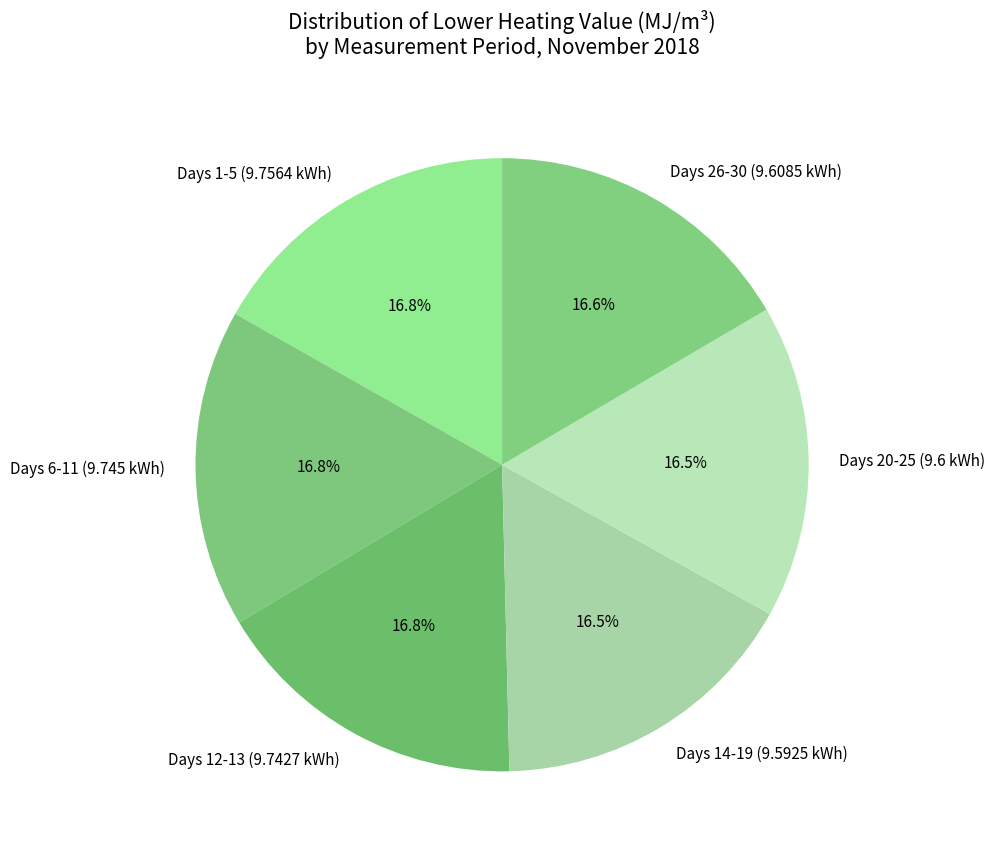

What is the ratio of the value at Days 6-11 (9.745 kWh) to the value at Days 20-25 (9.6 kWh)?

1.0